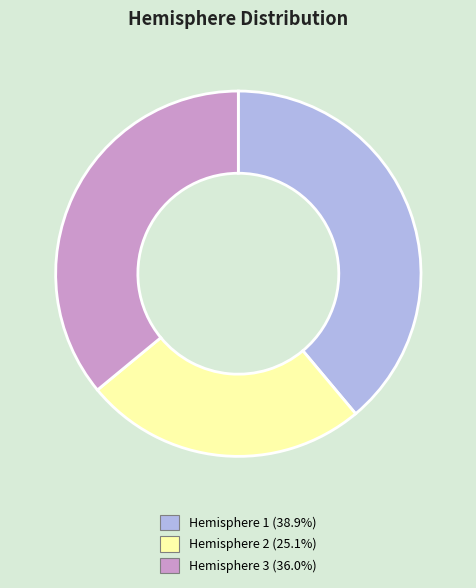

Is there a majority slice in this chart?

No